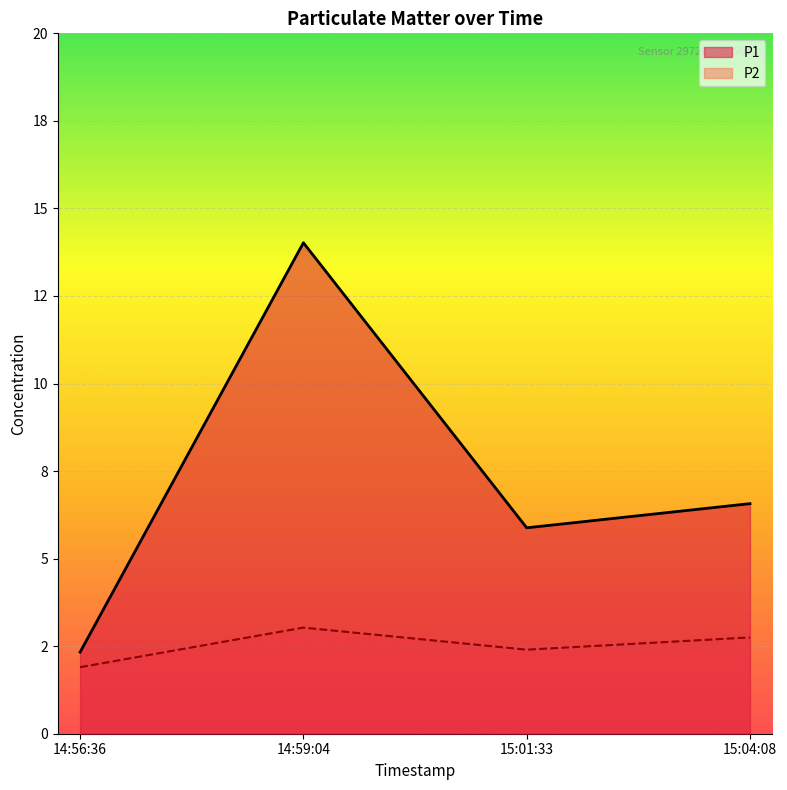

The P1 series shows 5.9 at 15:01:33. True or false?

True